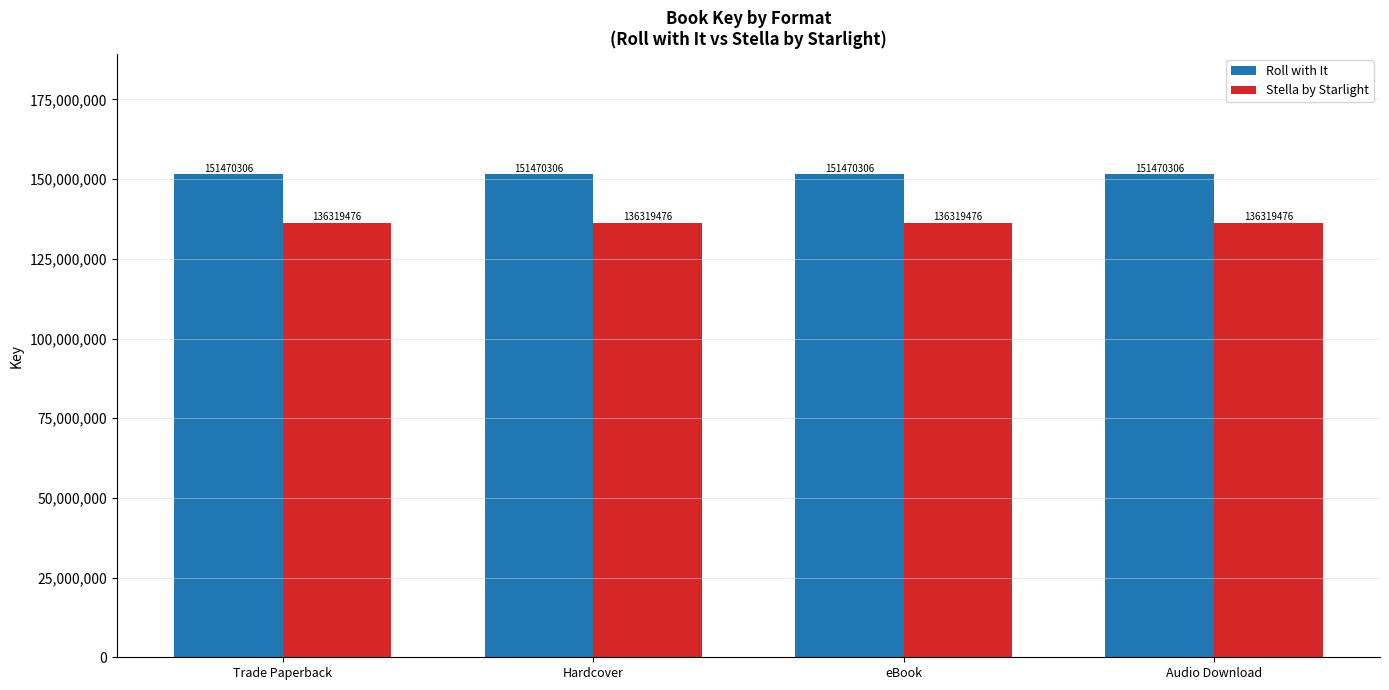

List the series in order of their overall mean, lowest first.

Stella by Starlight, Roll with It